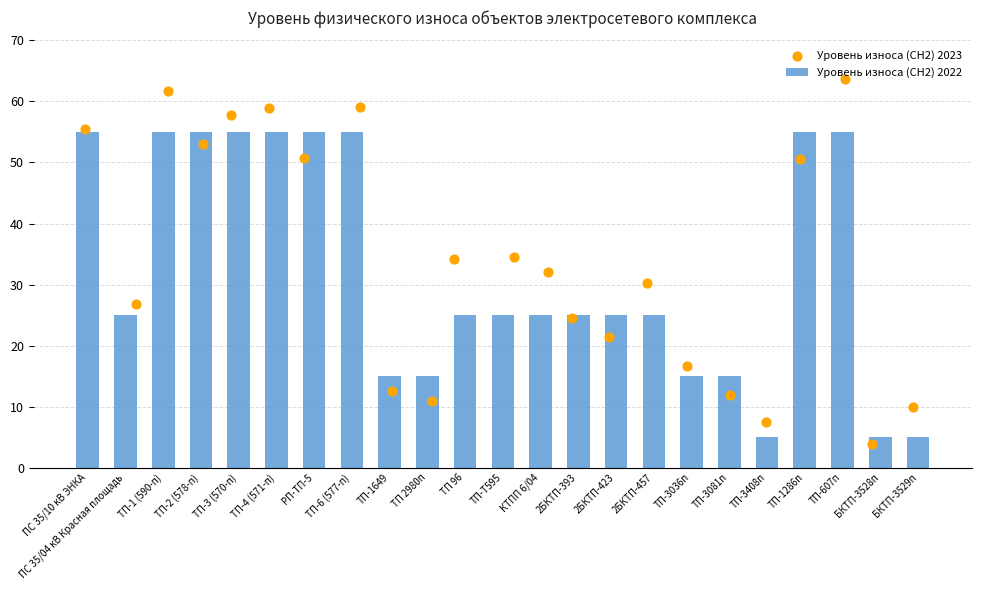

Which series has the widest spread of Y values?

Уровень износа (СН2) 2023